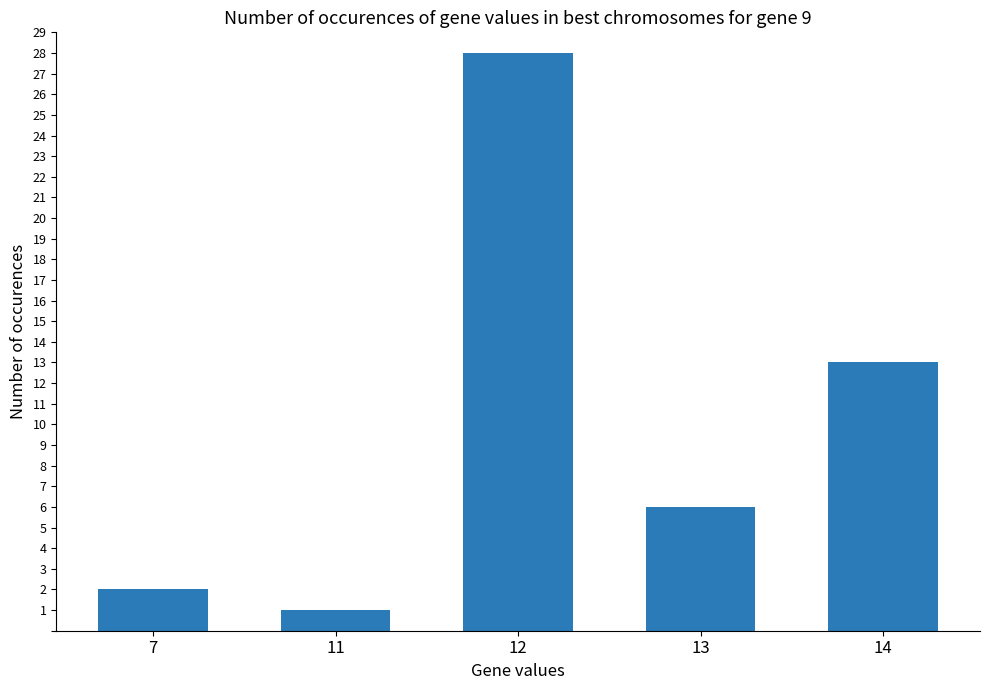

What is the difference between the values at 12 and 13?

22